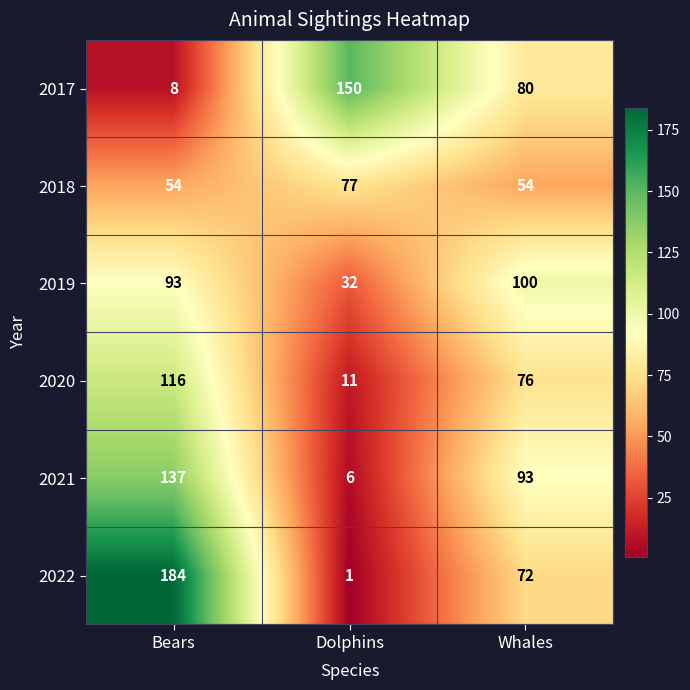

How many 2020 values are between 11 and 116?

3